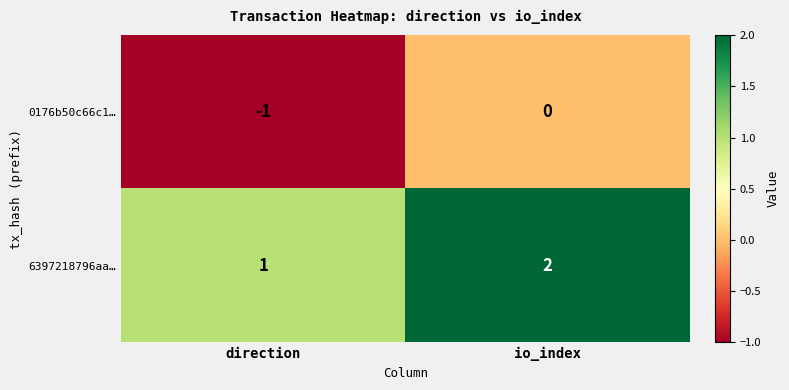

Reading left to right, extract all data points from this chart.

0176b50c66c1…: -1	0
6397218796aa…: 1	2